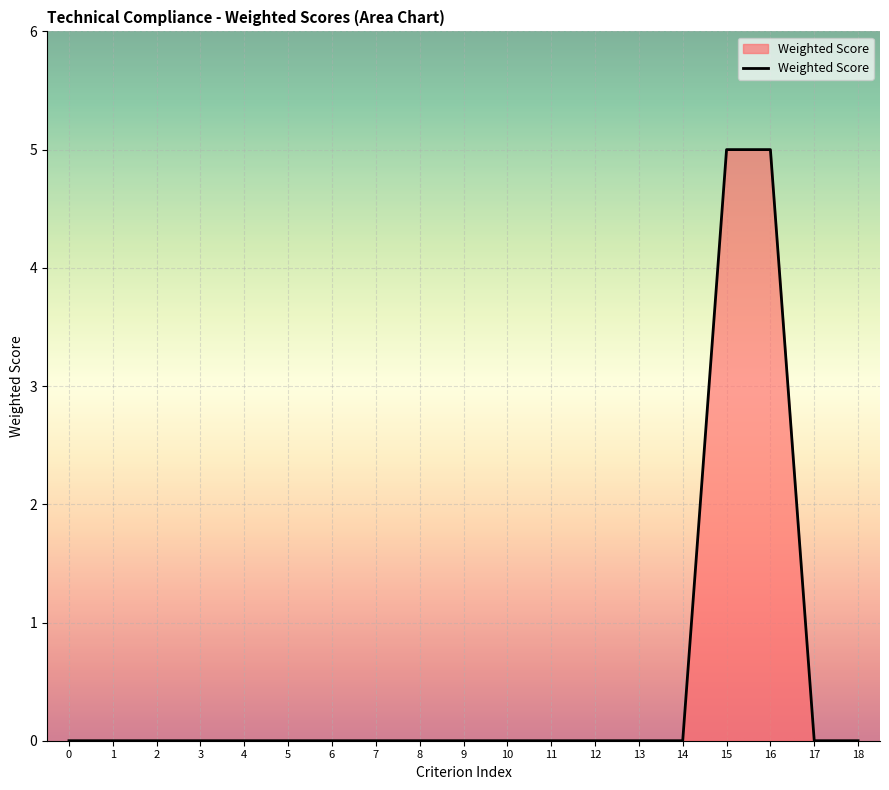

What is the greatest value displayed?

5